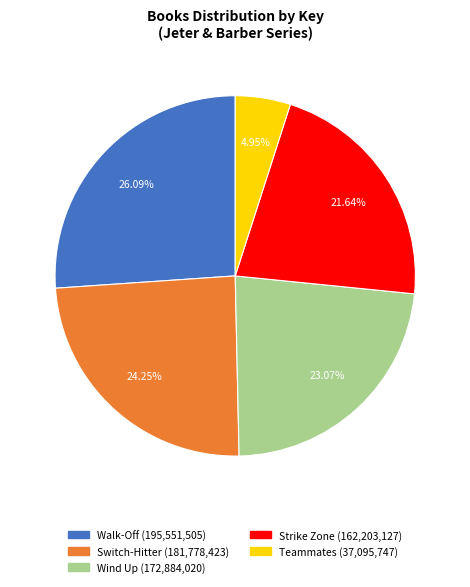

Count the number of slices in the pie.

5